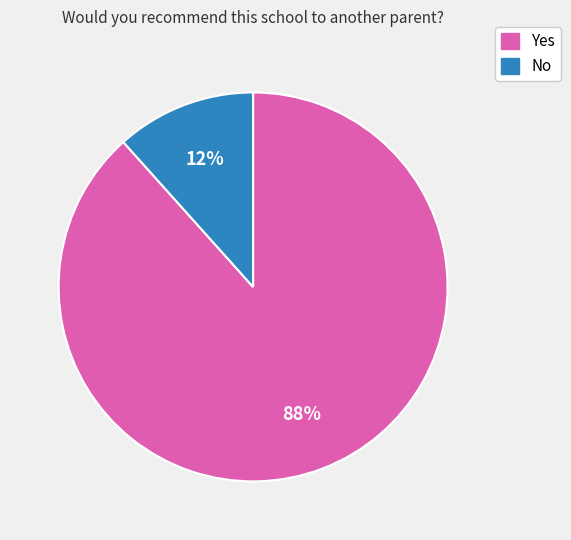

Does any single category account for the majority?

Yes